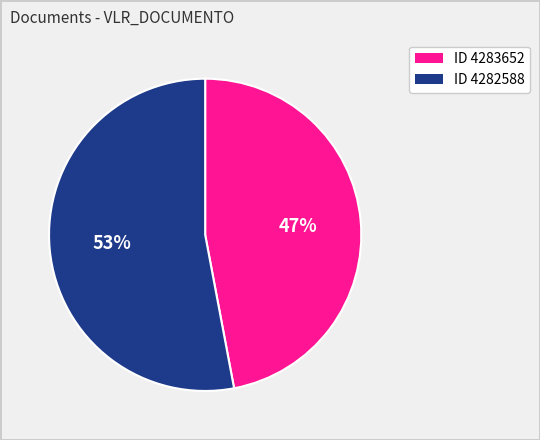

To the nearest percent, what is the average slice percentage?

50%